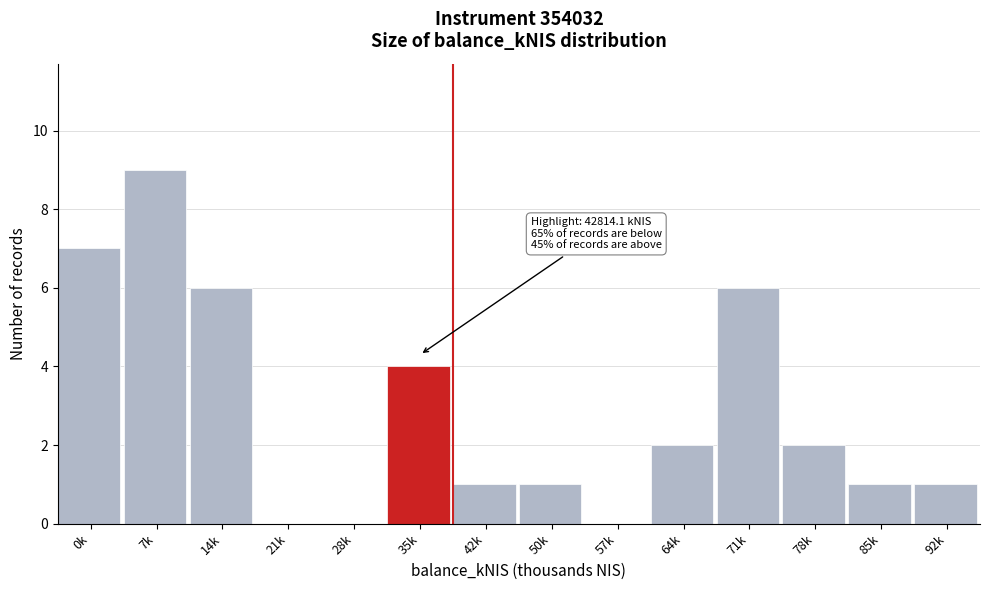

Reading right to left, what are all the values shown in this chart?

92k=1	85k=1	78k=2	71k=6	64k=2	57k=0	50k=1	42k=1	35k=4	28k=0	21k=0	14k=6	7k=9	0k=7